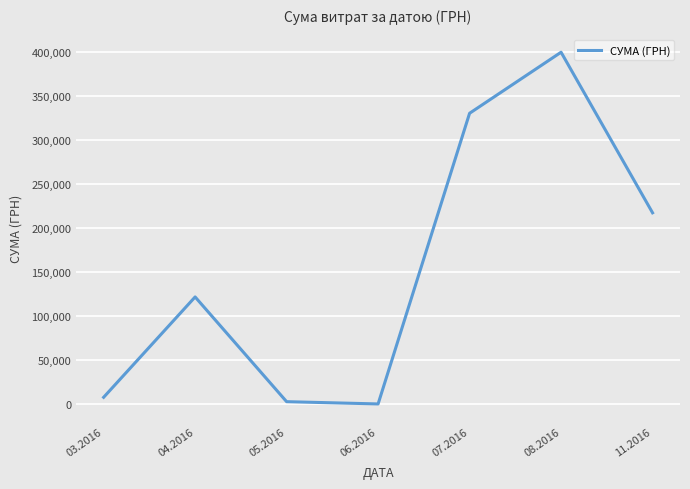

How many values are below 121798?

3